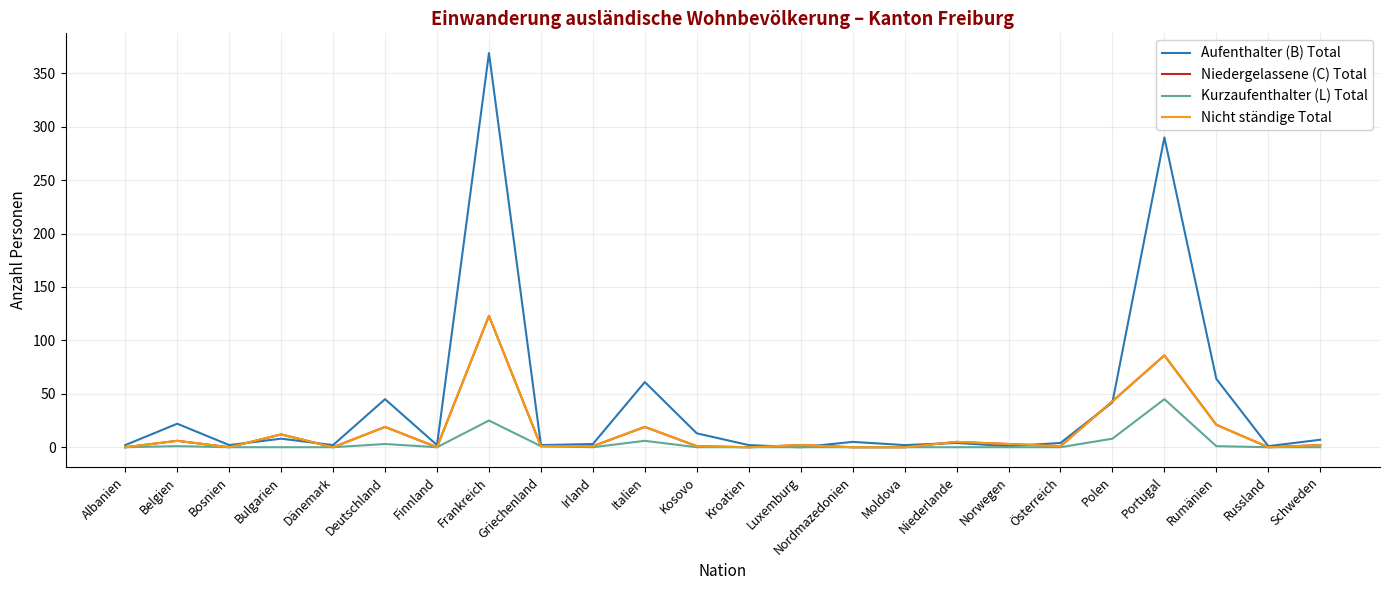

True or false: Nicht ständige Total and Niedergelassene (C) Total intersect in this chart.

False